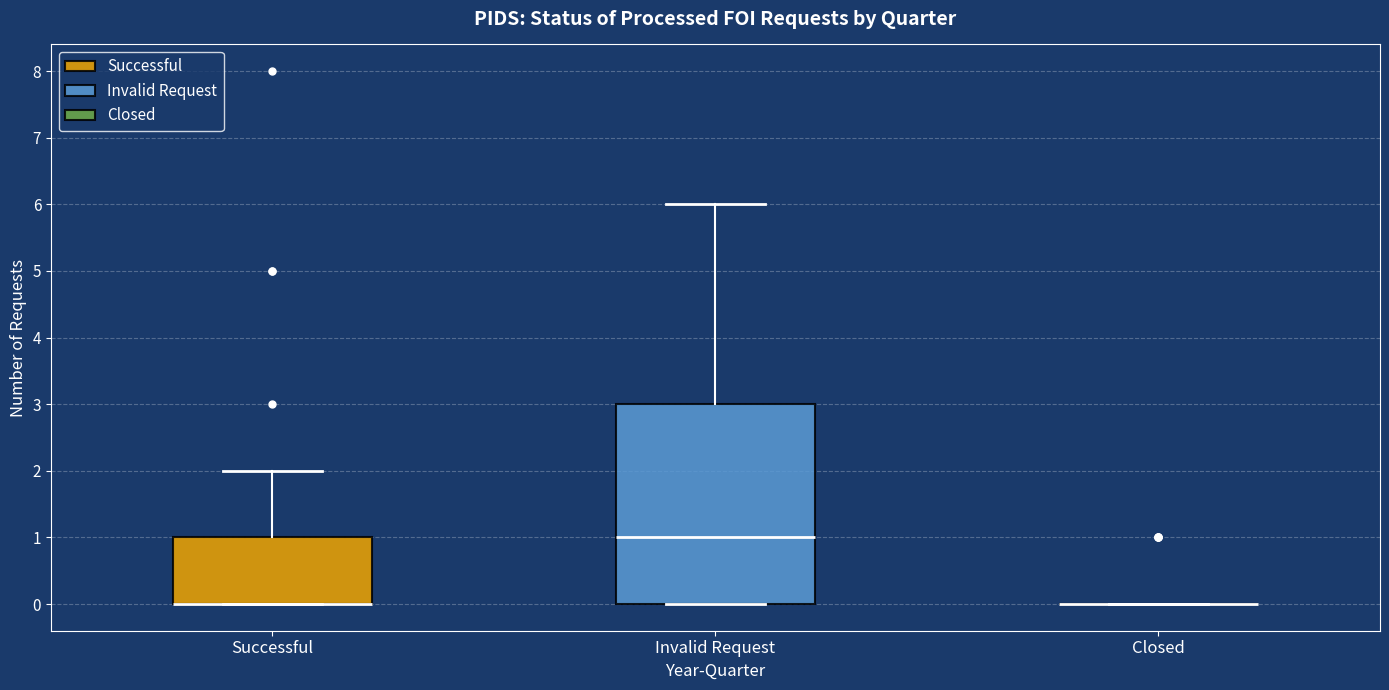

Reading left to right, read every box against the y-axis: the position of its median line, the range the box covers, and the ends of its whiskers. The values are not printed on the chart, so give them approximately, as read against the axis.

Successful: median 0 (drawn on the box's lower edge), box 0 to 1, whiskers 0 to 2
Invalid Request: median 1, box 0 to 3, whiskers 0 to 6
Closed: box collapsed to a line at 0, whiskers 0 to 0